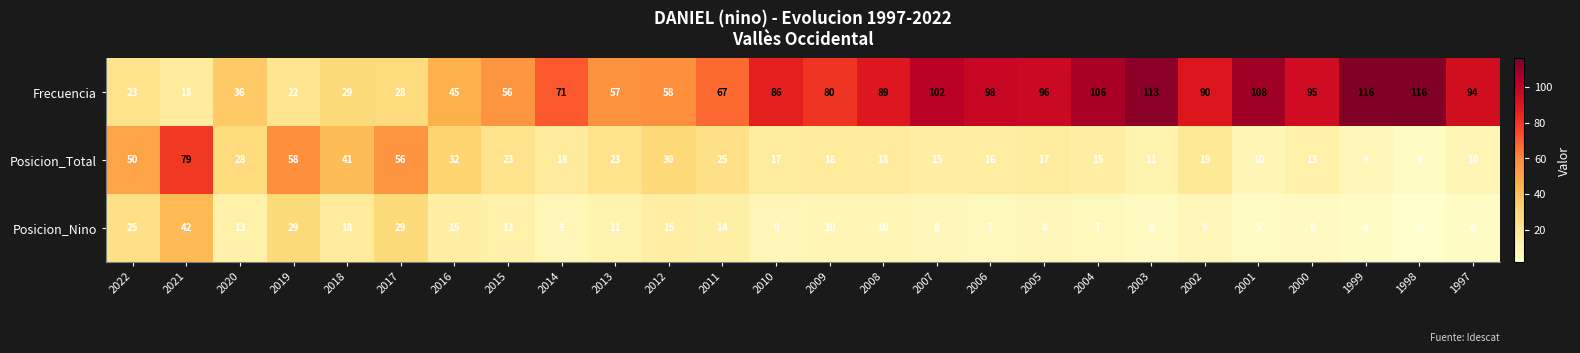

Rank the series at 2008 from highest to lowest value.

Frecuencia, Posicion_Total, Posicion_Nino